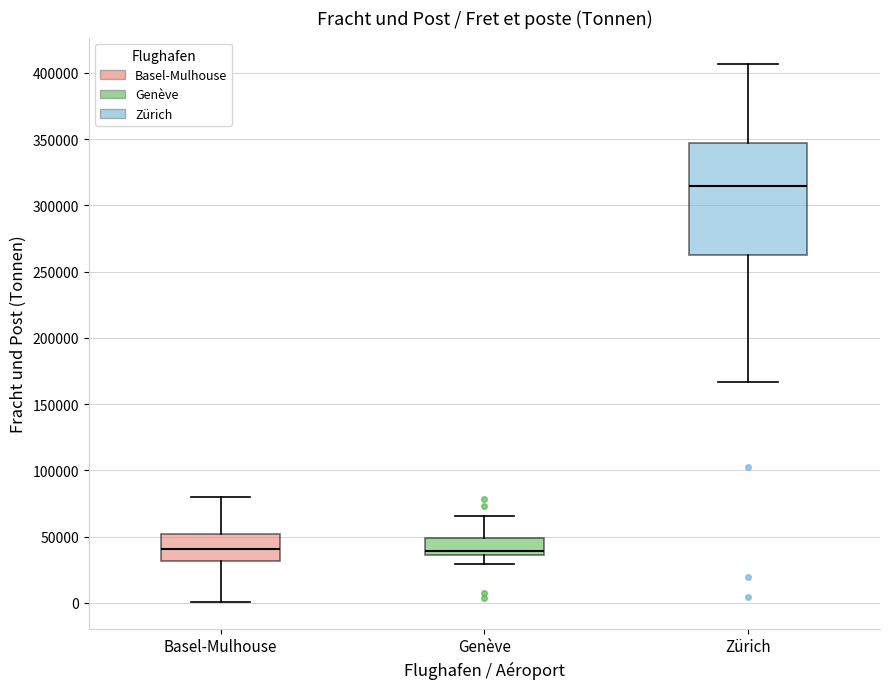

Which box is the tallest, from its lower edge to its upper edge?

Zürich